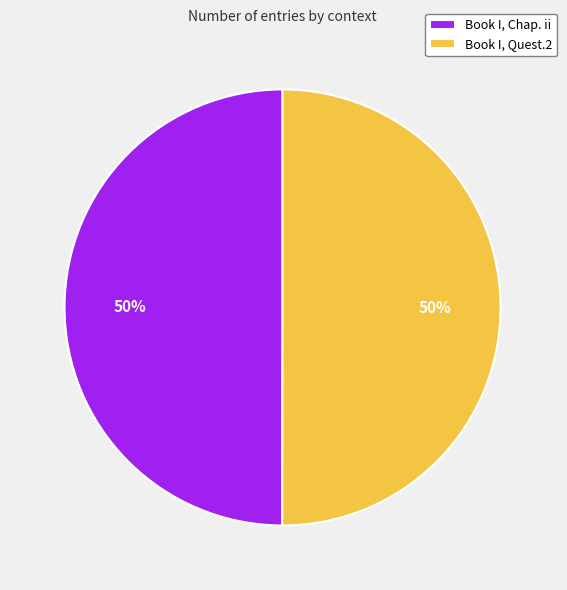

What is the ratio of the value at Book I, Chap. ii to the value at Book I, Quest.2?

1.0